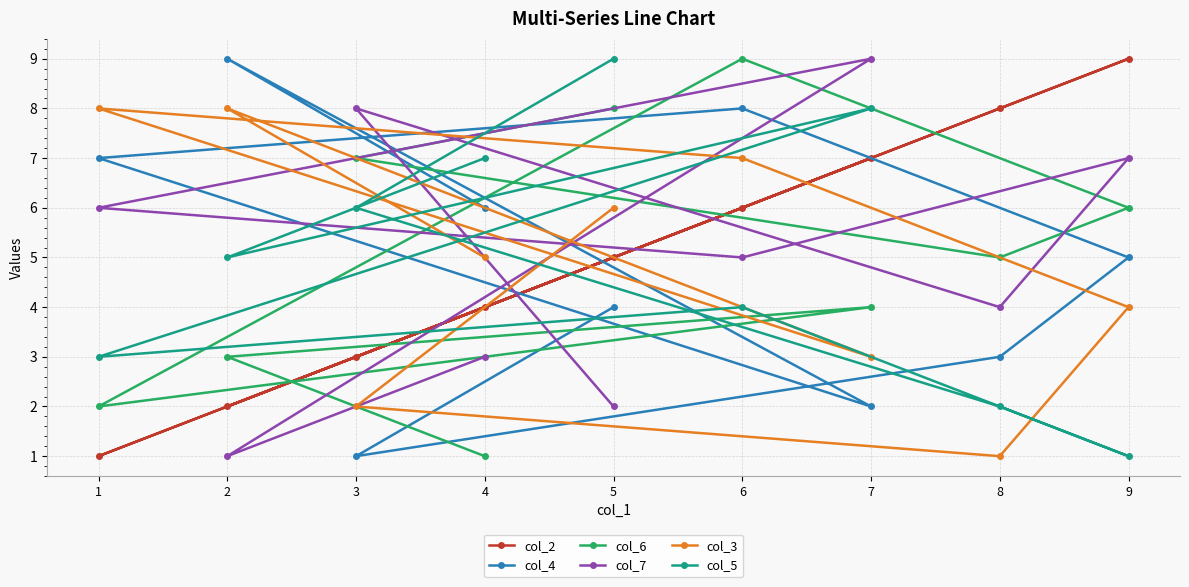

Rank the series at 7 from lowest to highest value.

col_4, col_3, col_6, col_2, col_5, col_7